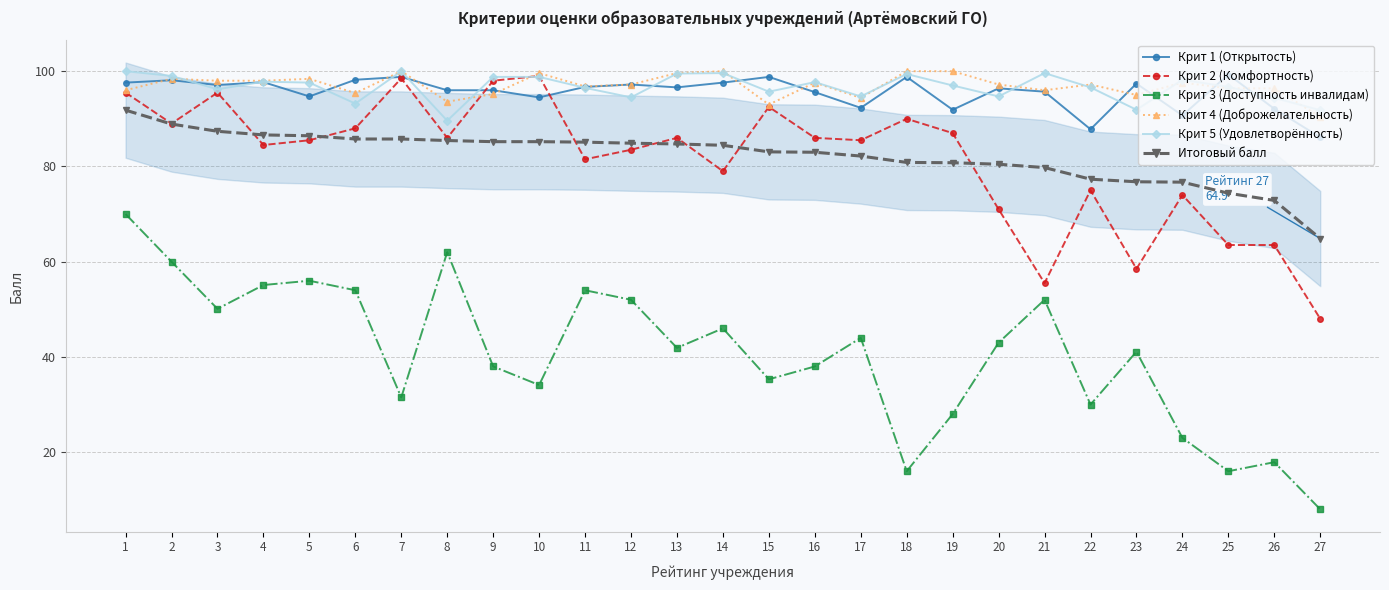

Does the chart have visible grid lines?

Yes